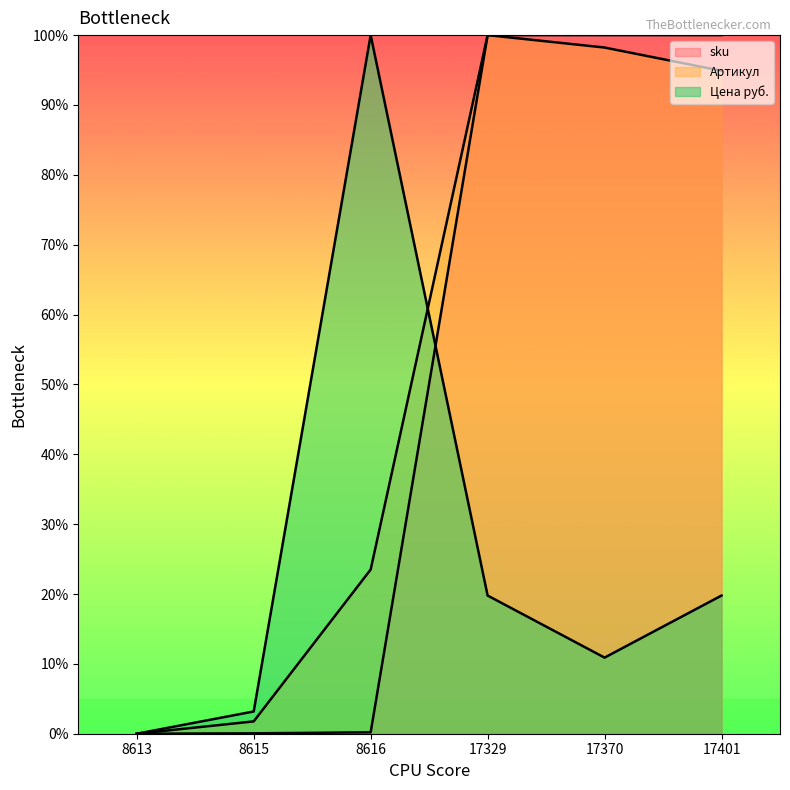

What is the maximum value for Артикул?

100.0